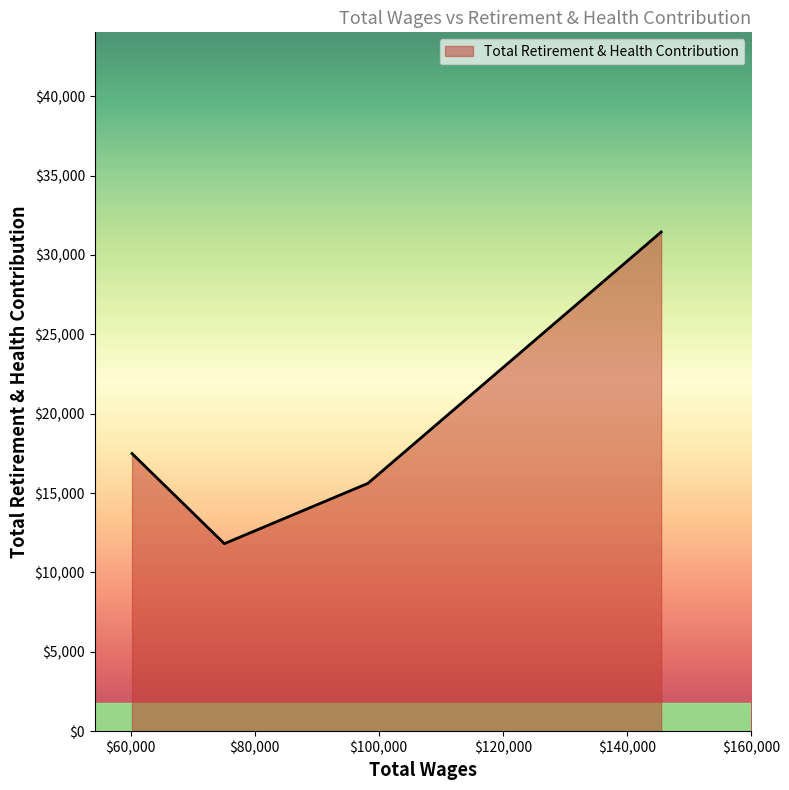

True or false: there are more than 0 points higher than both neighbors.

False